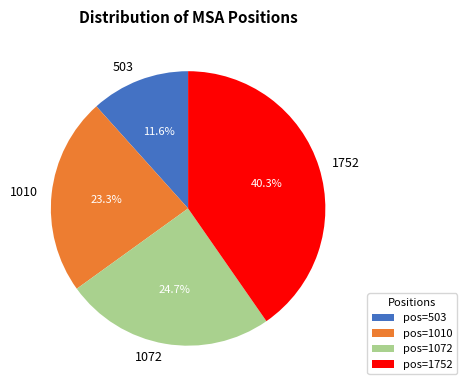

Rank the categories by value from highest to lowest.

1752, 1072, 1010, 503